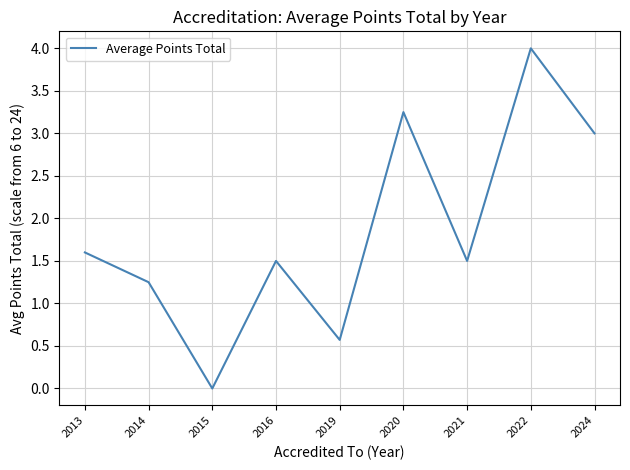

How many interior local peaks (higher than both neighbors) does the data have?

3